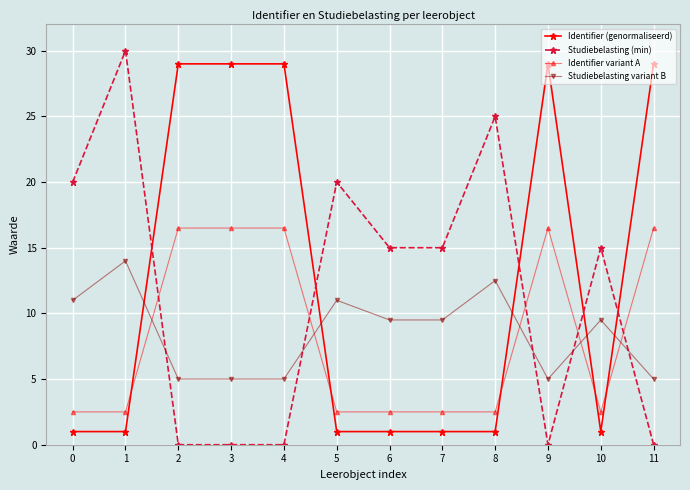

Where is the first local maximum for Studiebelasting (min)?

1